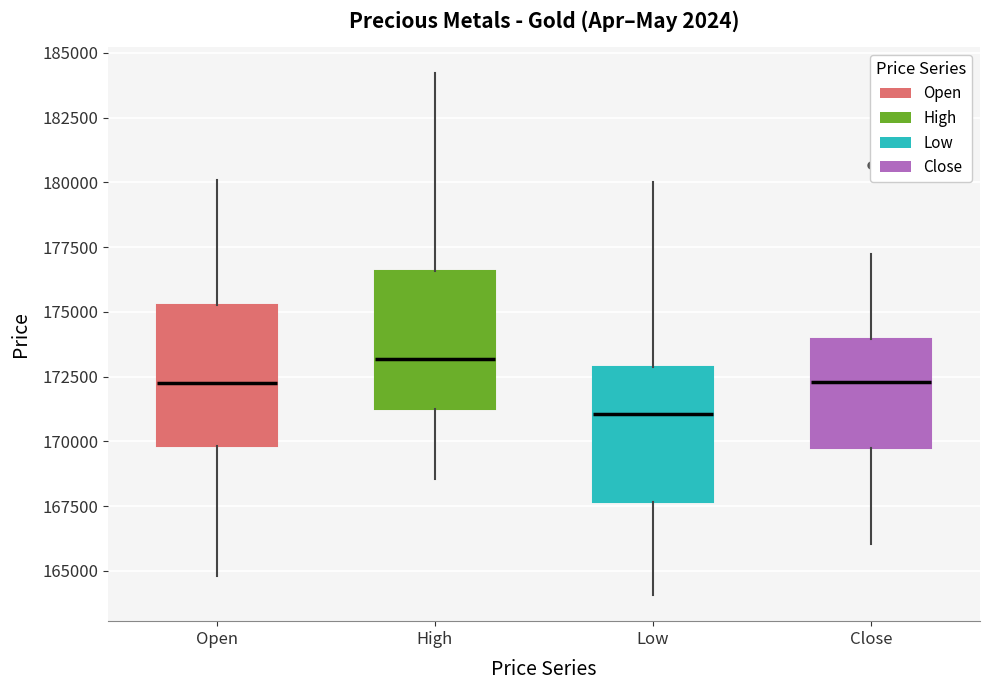

Where does the upper whisker of the box for Close end on the y-axis? The values are not printed on the chart, so give them approximately, as read against the axis.

177000